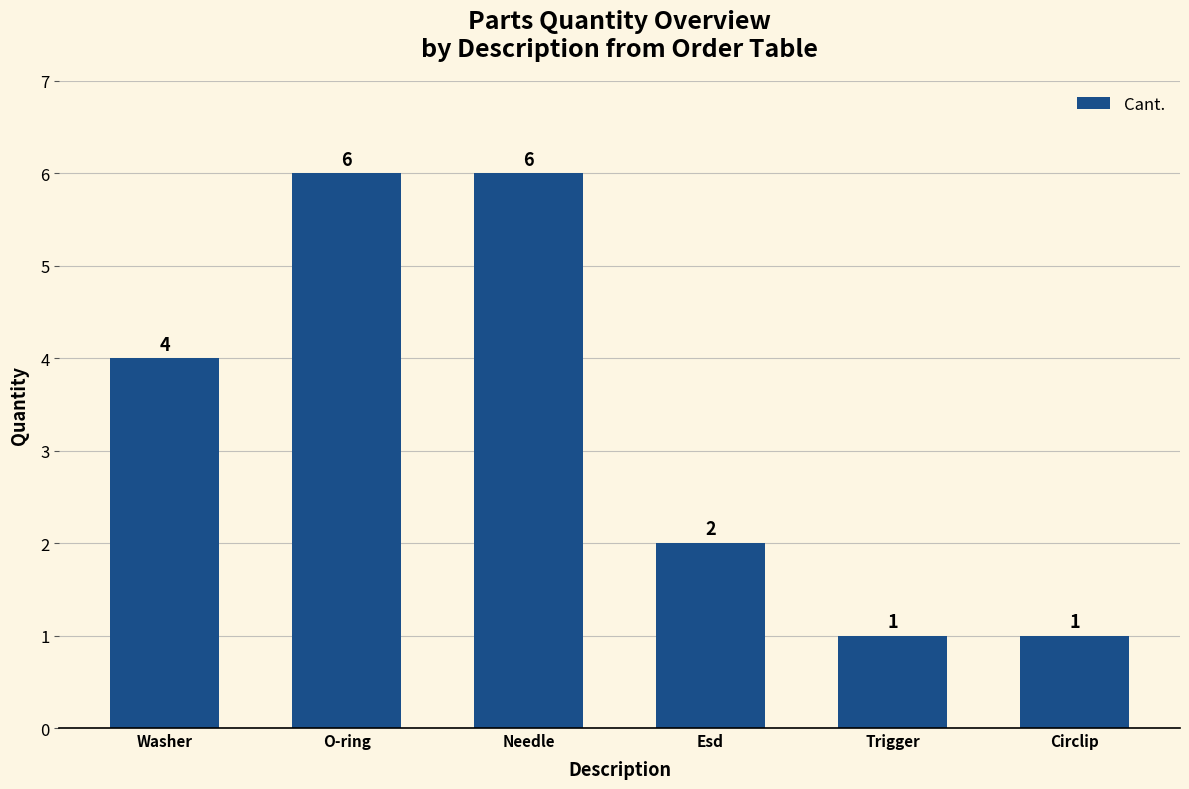

What is the greatest value displayed?

6